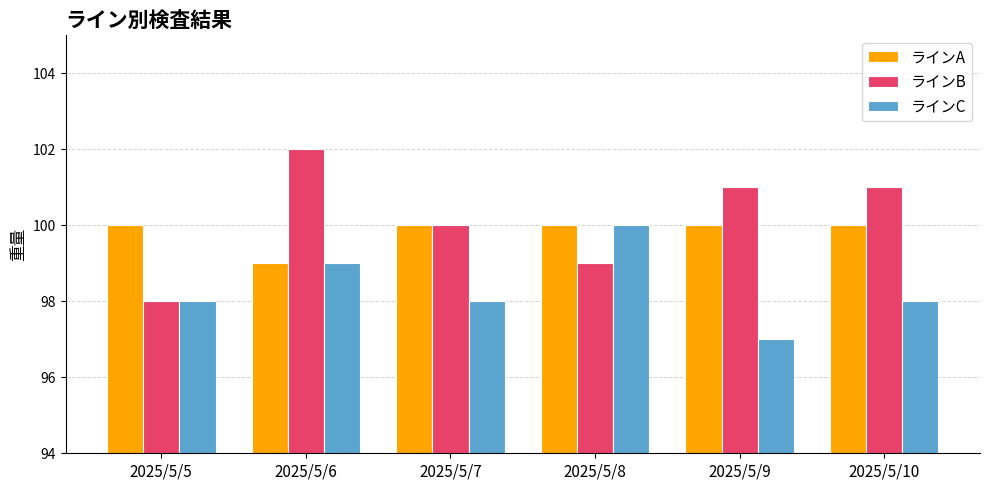

At how many categories does at least one series exceed 99?

6